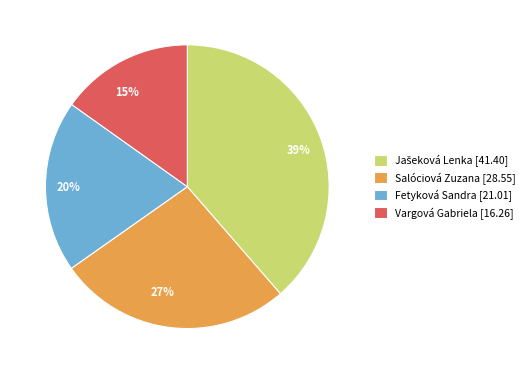

What is the smallest slice in the pie chart?

Vargová Gabriela